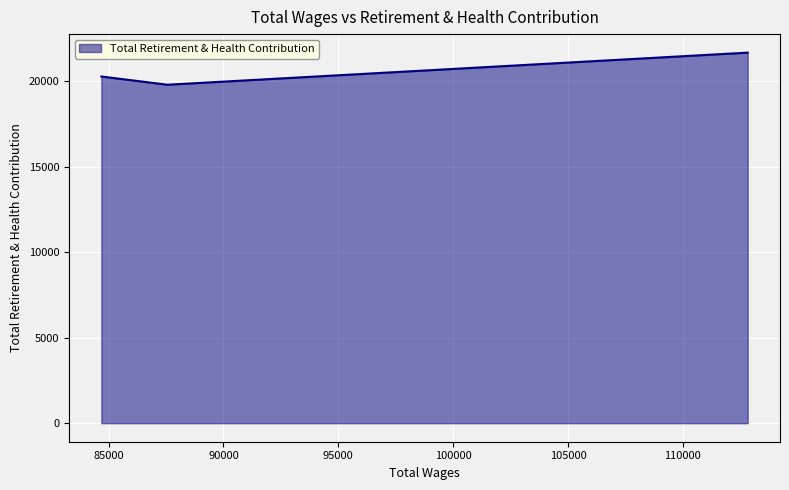

How many values are below 20278?

1